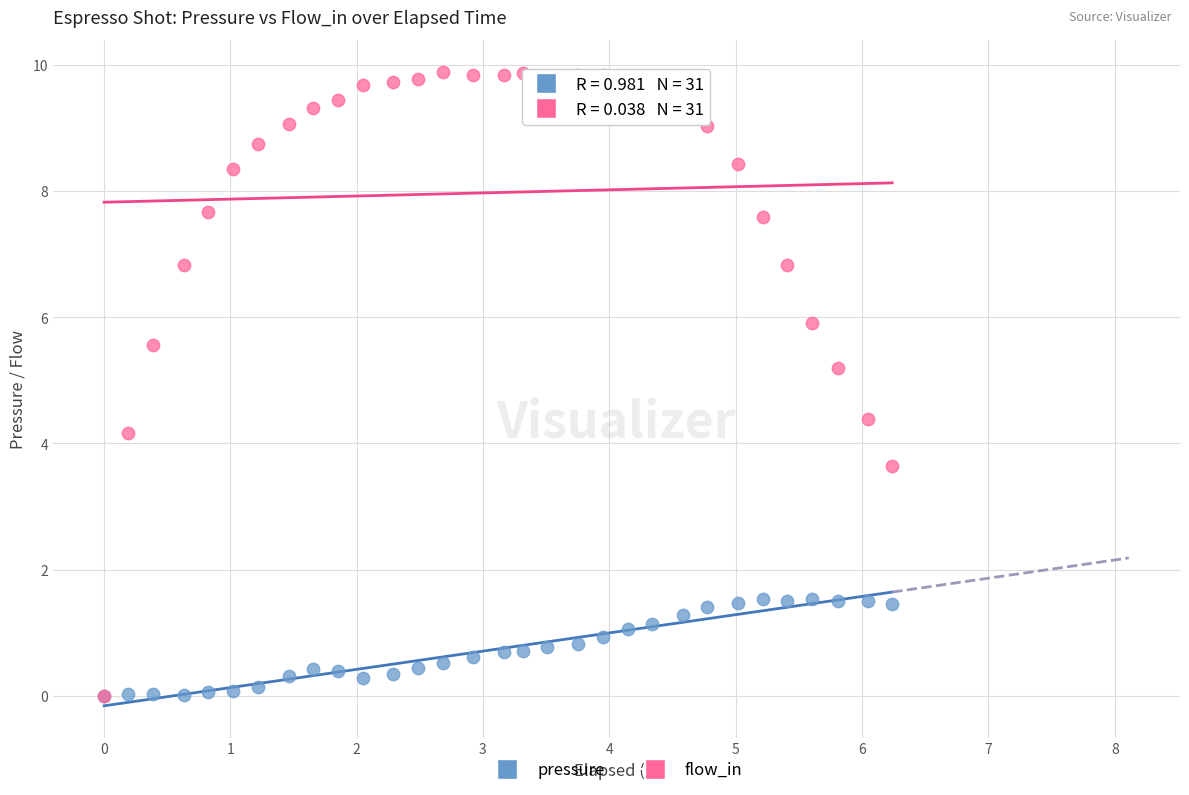

Which series reaches the maximum Y coordinate?

flow_in